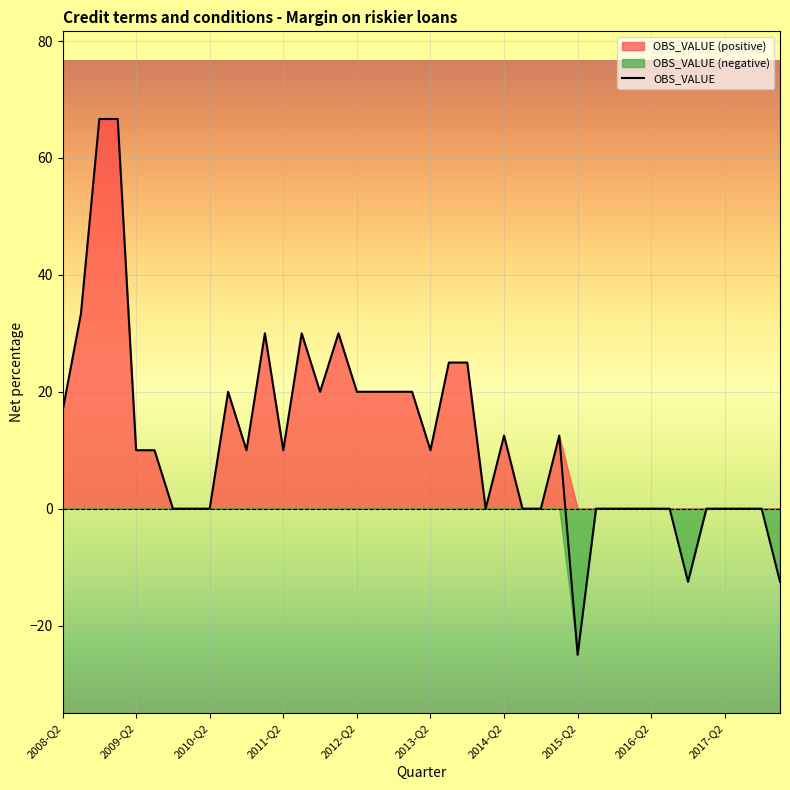

True or false: the data shows -55.8 at 33.

False